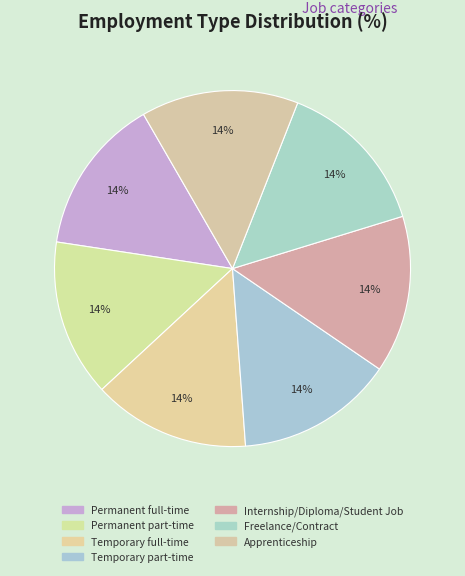

Is it true that Temporary full-time is 28% of the pie?

False